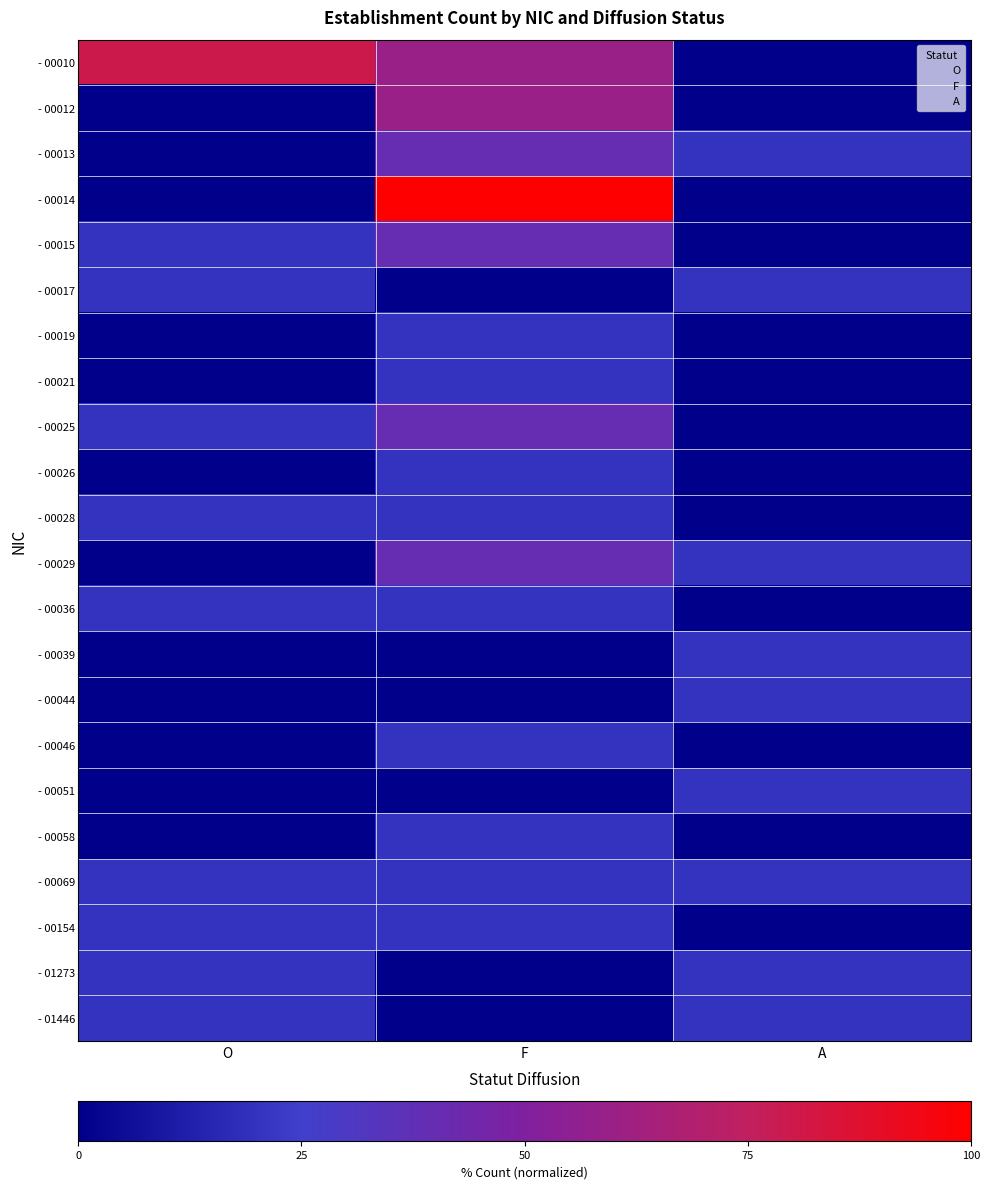

What is the spread (max minus min) of values at F?

100